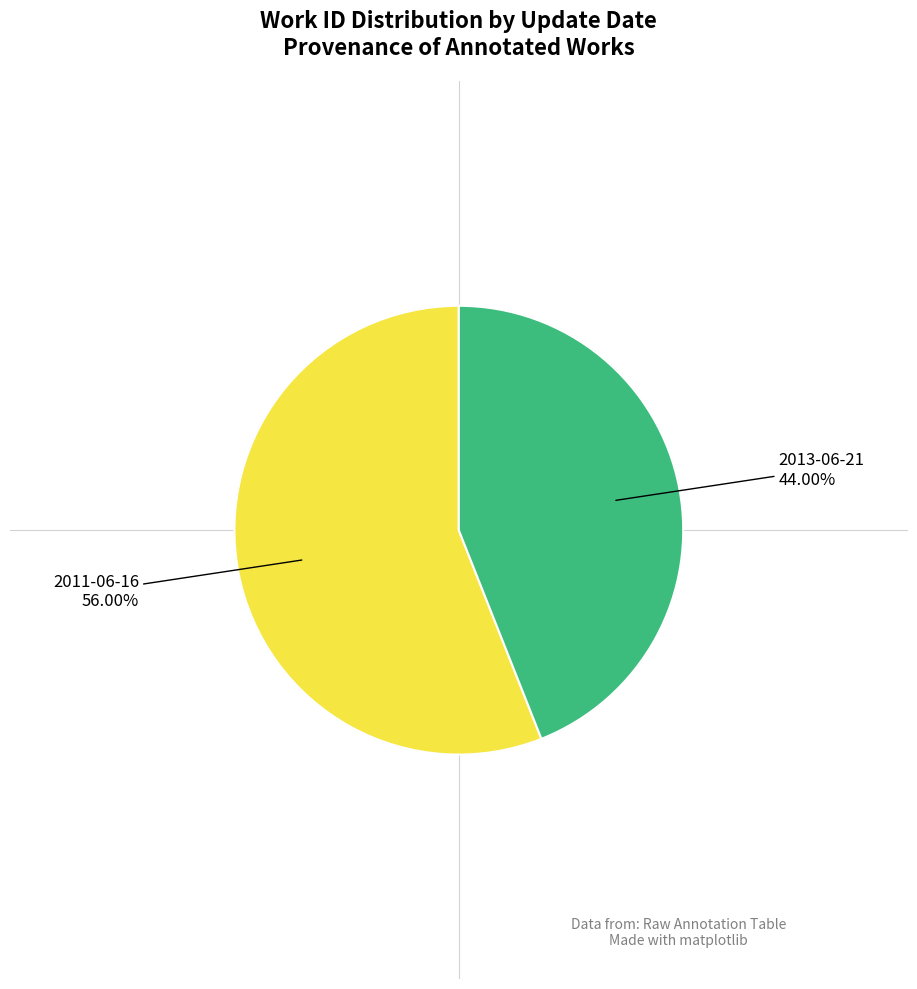

Is it true that 2011-06-16 is 56% of the pie?

True